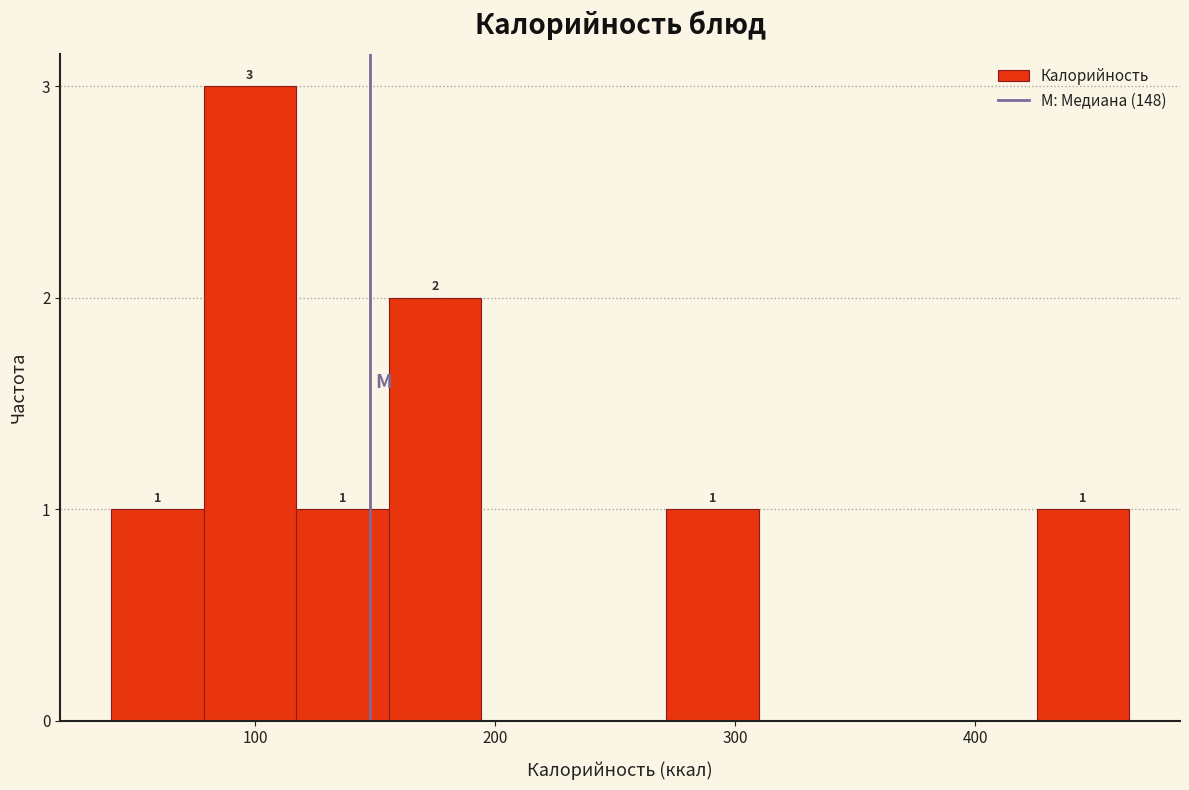

Read against the x-axis, roughly where is the centre of the tallest bar?

100